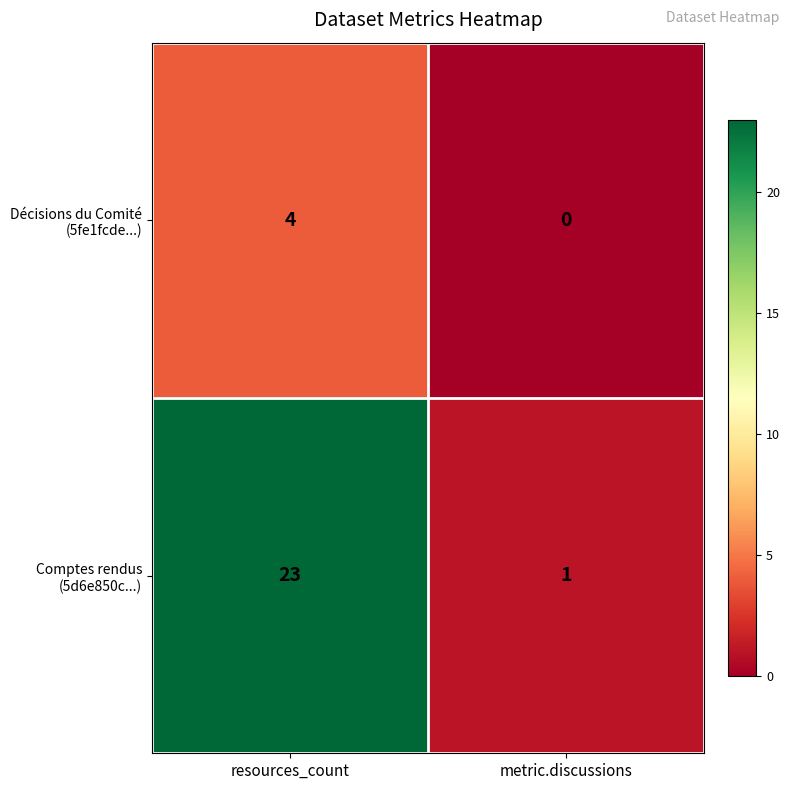

How many categories are shown in the chart?

2